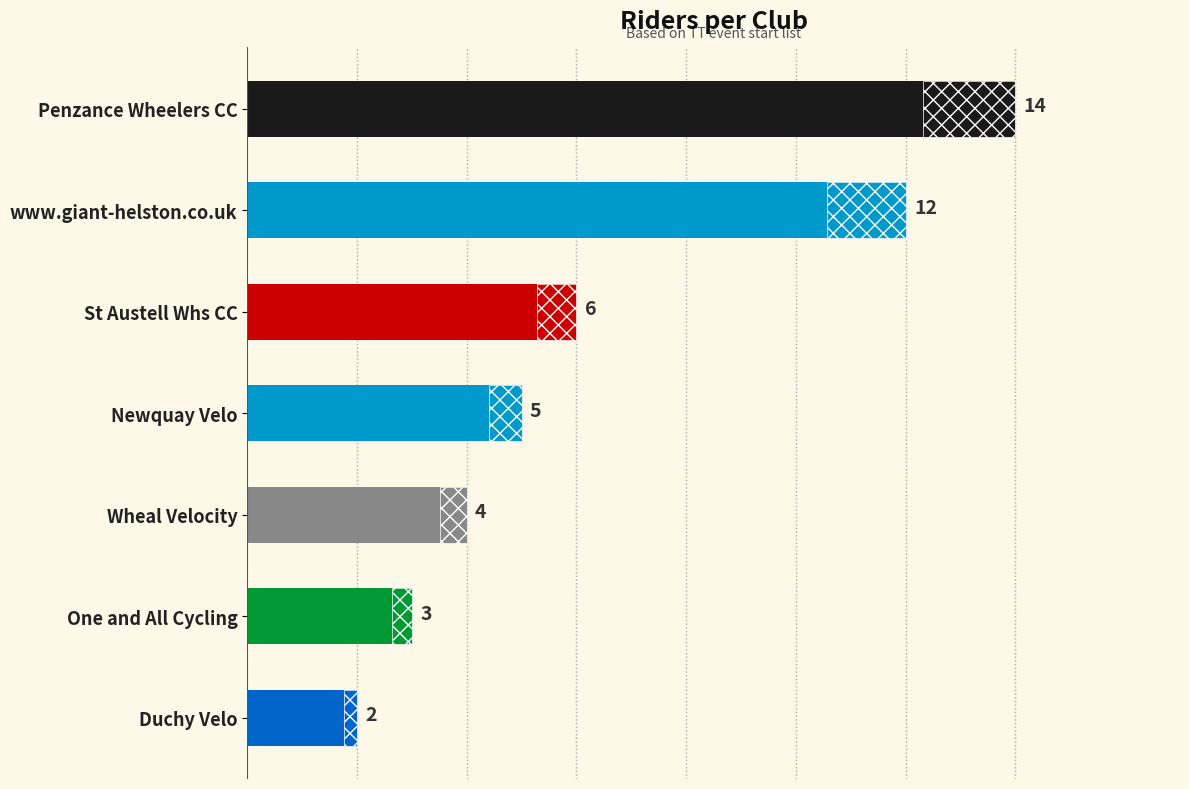

How many bars are there in total?

7